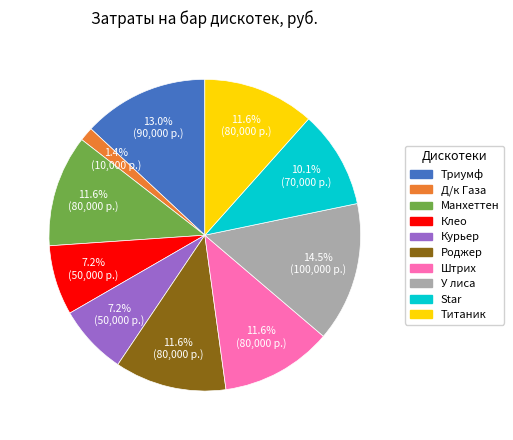

Count the number of slices in the pie.

10